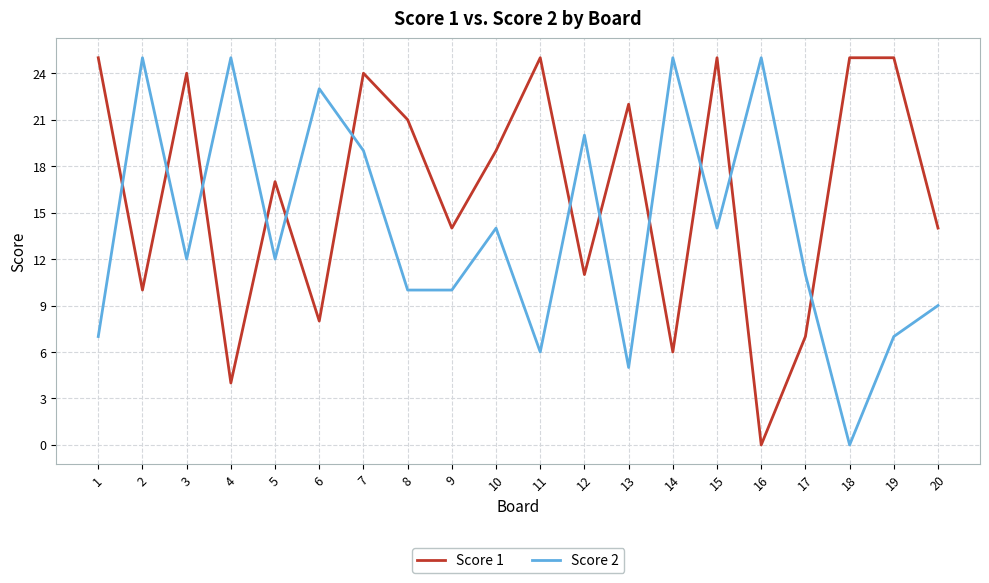

List the series in order of their overall mean, highest first.

Score 1, Score 2